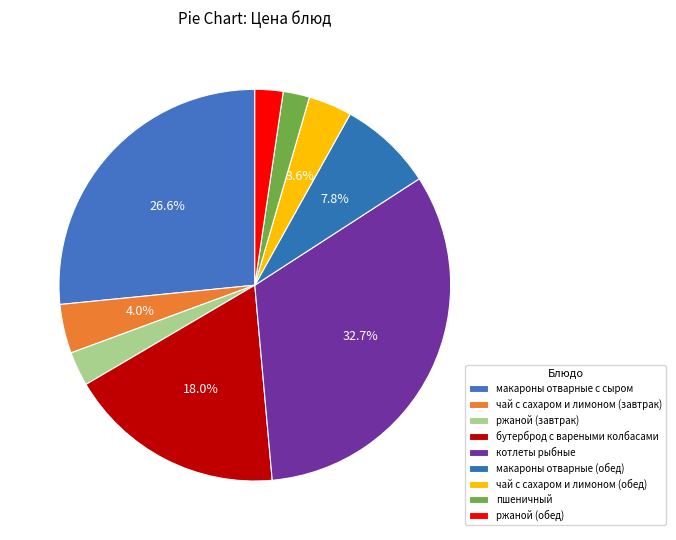

What is the smallest slice in the pie chart?

пшеничный